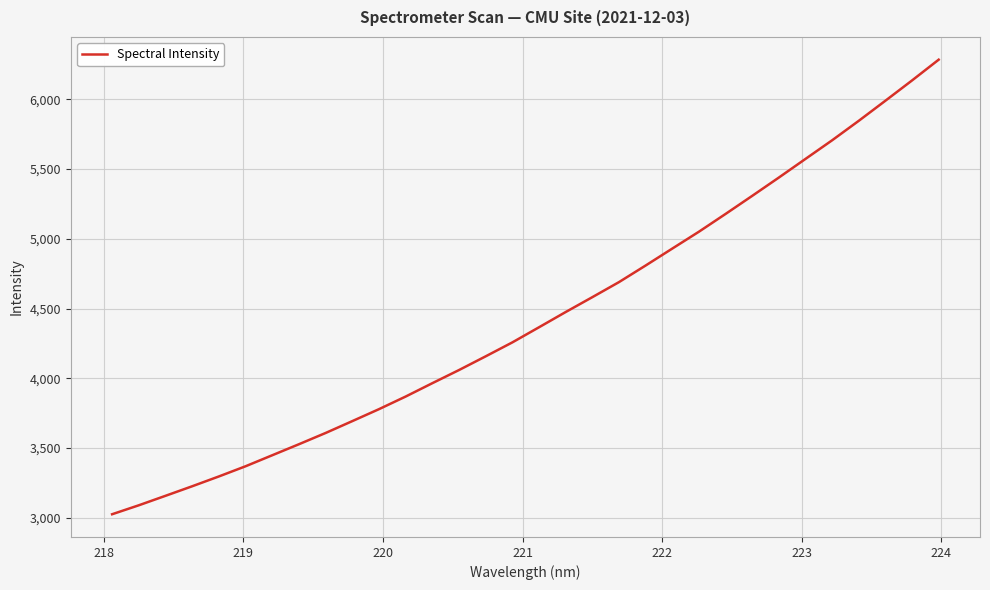

Reading left to right, transcribe all the data shown in this chart.

3025.0	3089.2	3157.1	3225.6	3296.0	3369.1	3448.0	3527.1	3607.8	3692.8	3778.6	3869.0	3964.8	4059.1	4157.3	4257.3	4365.8	4475.0	4581.6	4689.6	4808.7	4930.1	5051.1	5178.5	5308.2	5439.4	5573.2	5706.8	5846.4	5990.4	6135.9	6284.7